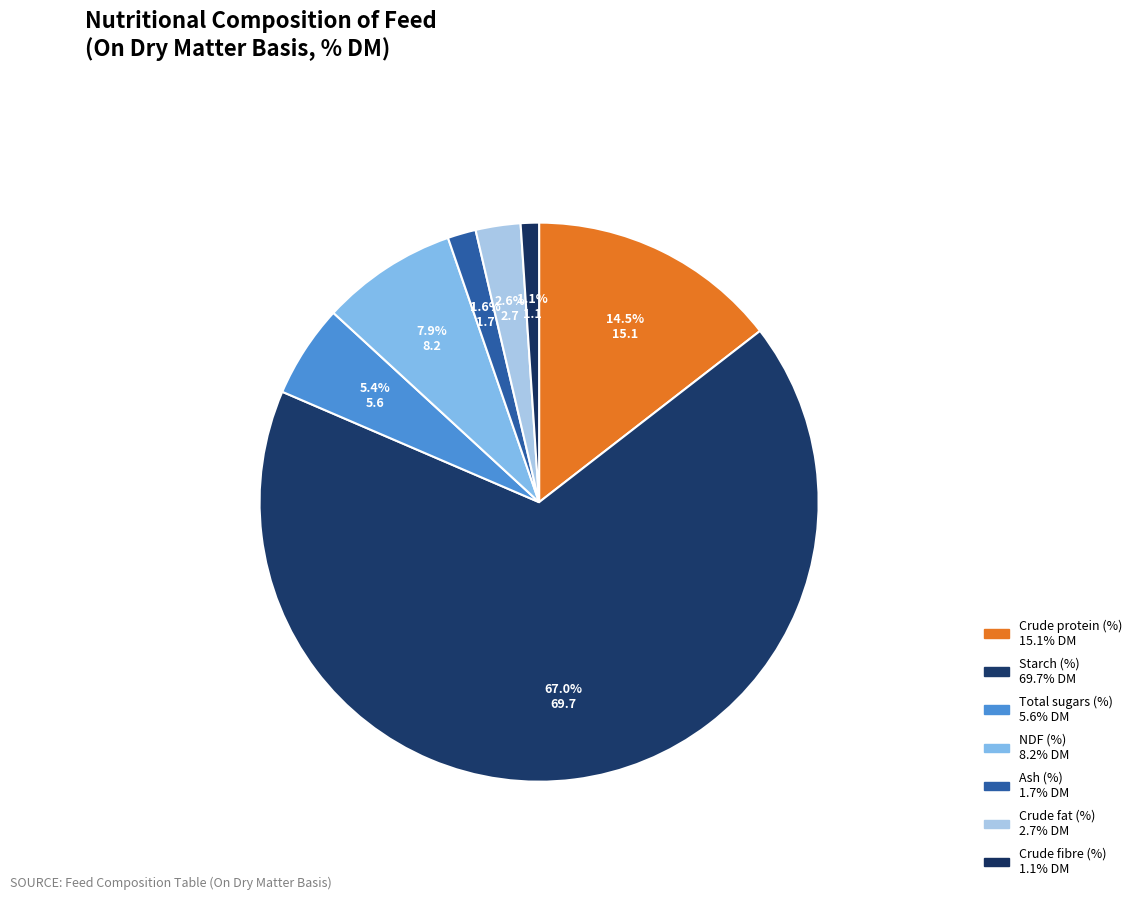

Which slice is the largest?

Starch (%)